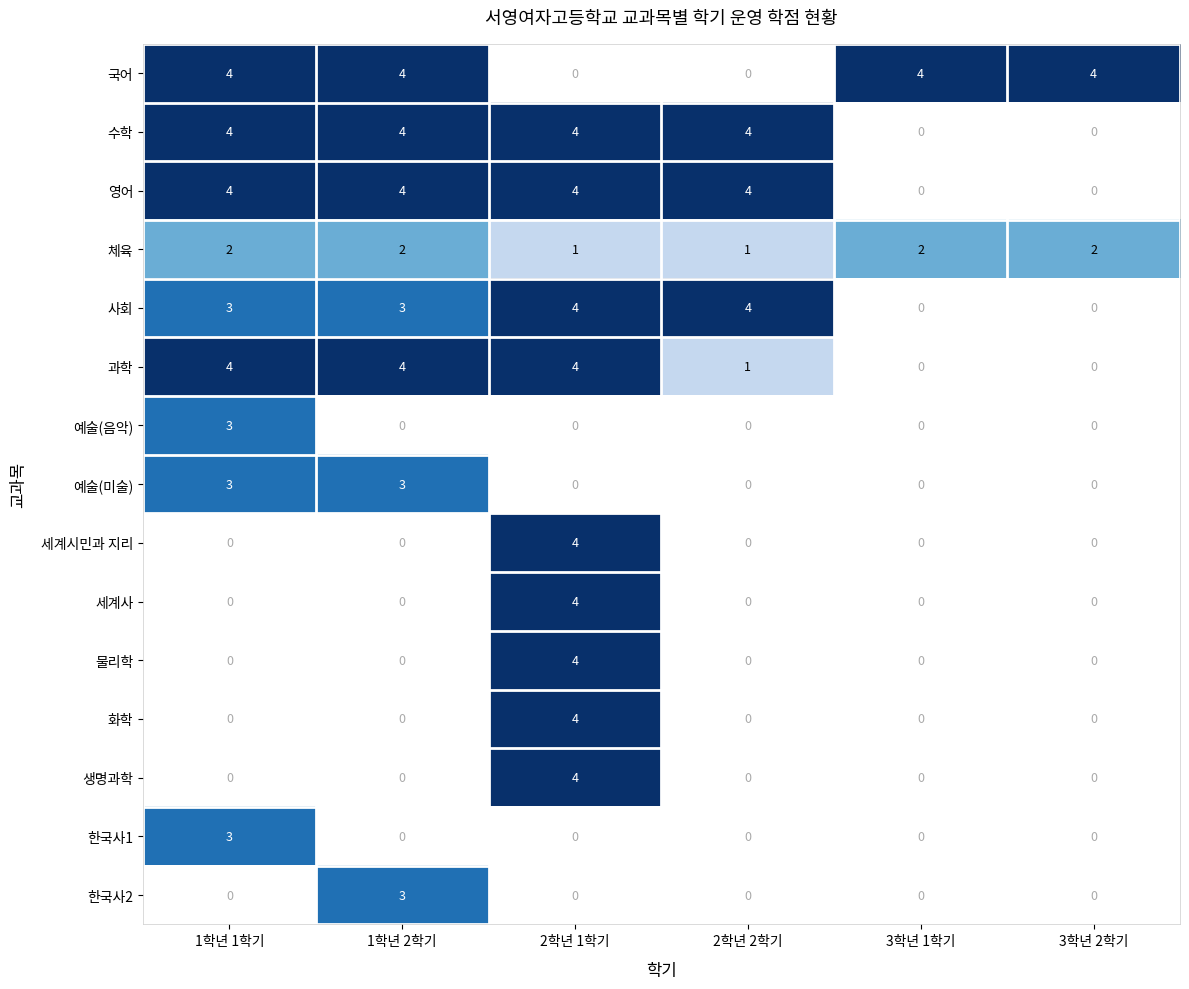

How many data points does each series have?

6